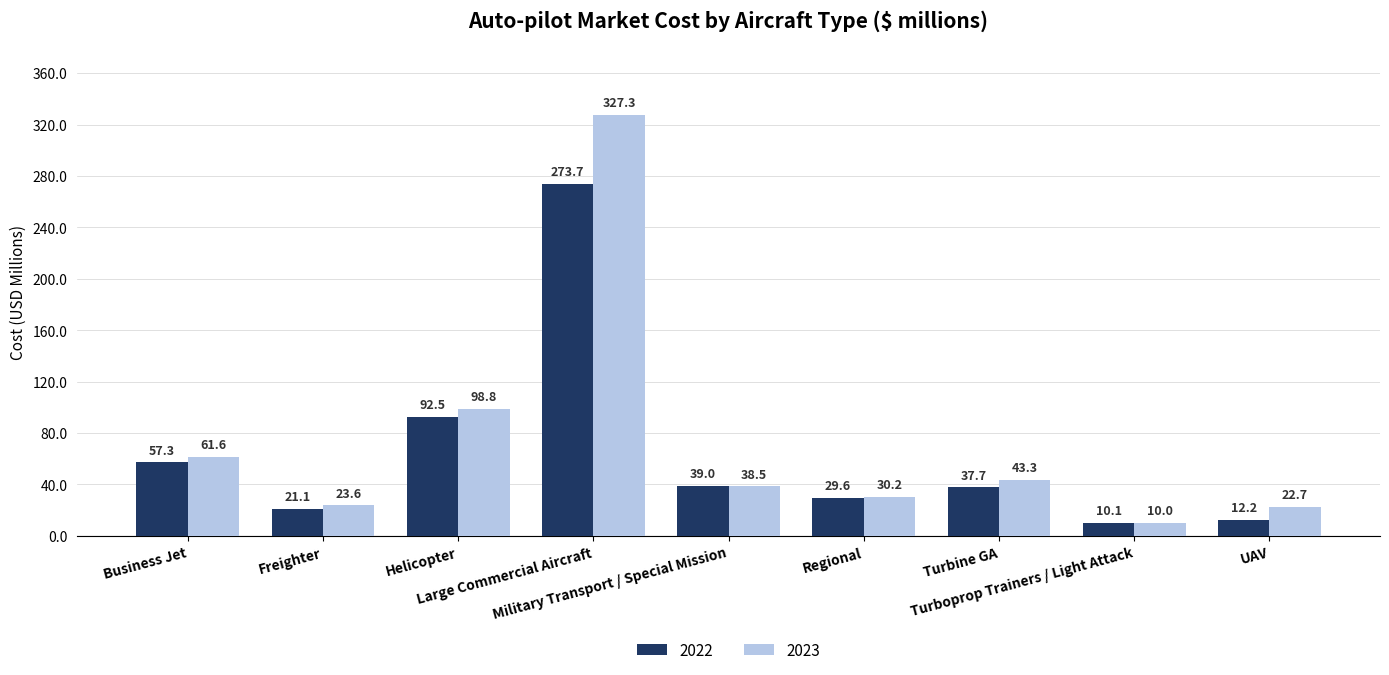

What is the label of the 1st bar from the right?

UAV